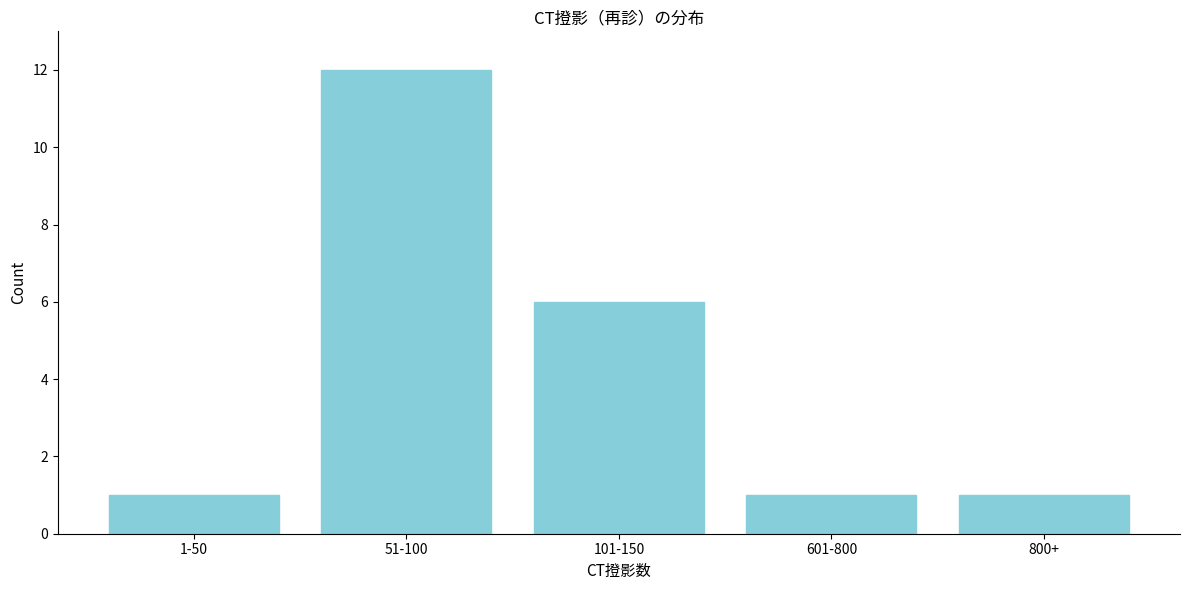

Reading right to left, extract all data points from this chart.

800+=1	601-800=1	101-150=6	51-100=12	1-50=1